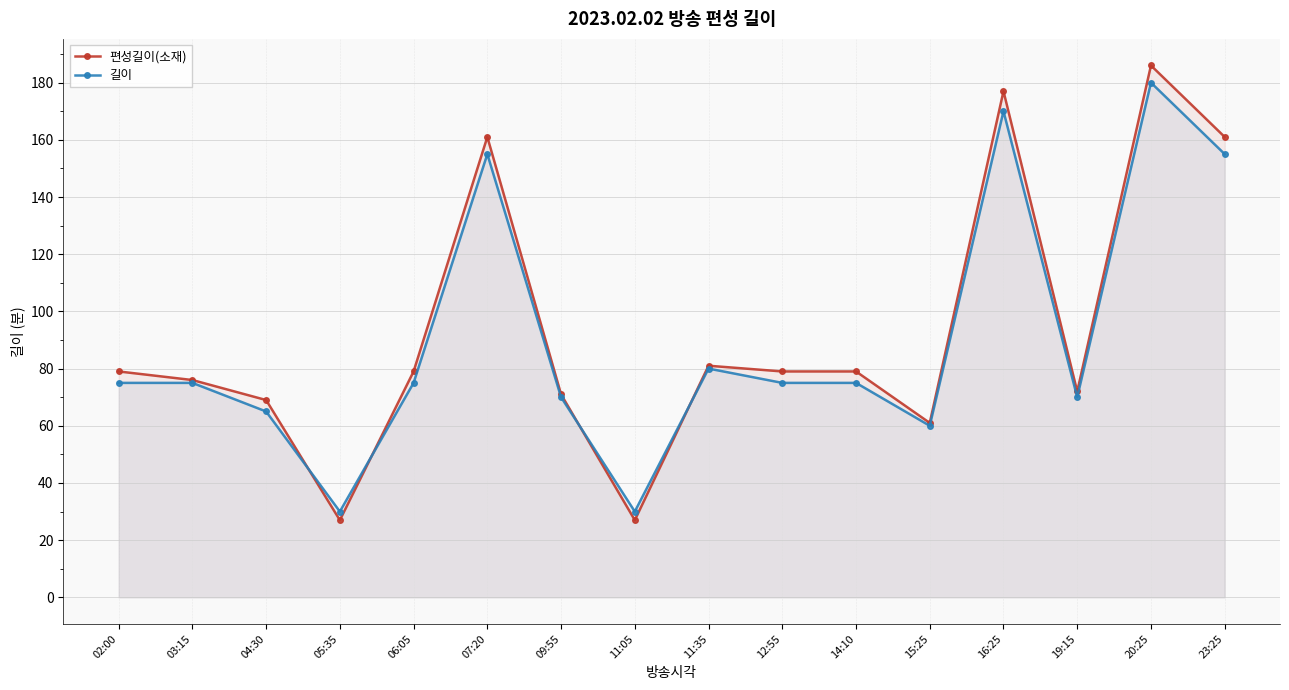

Rank the series by their average value, from lowest to highest.

길이, 편성길이(소재)